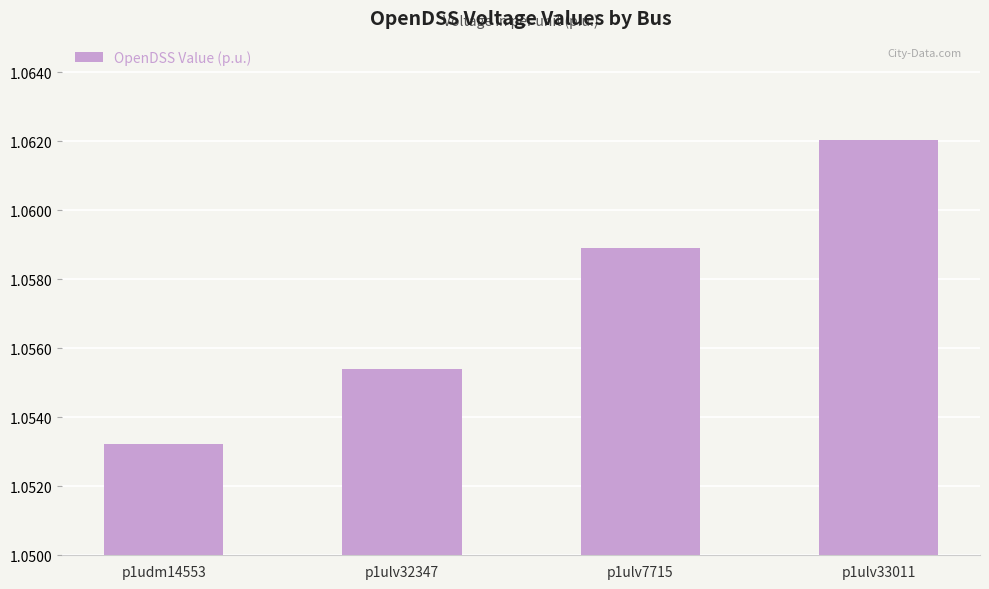

The value at p1udm14553 is 1.9. True or false?

False